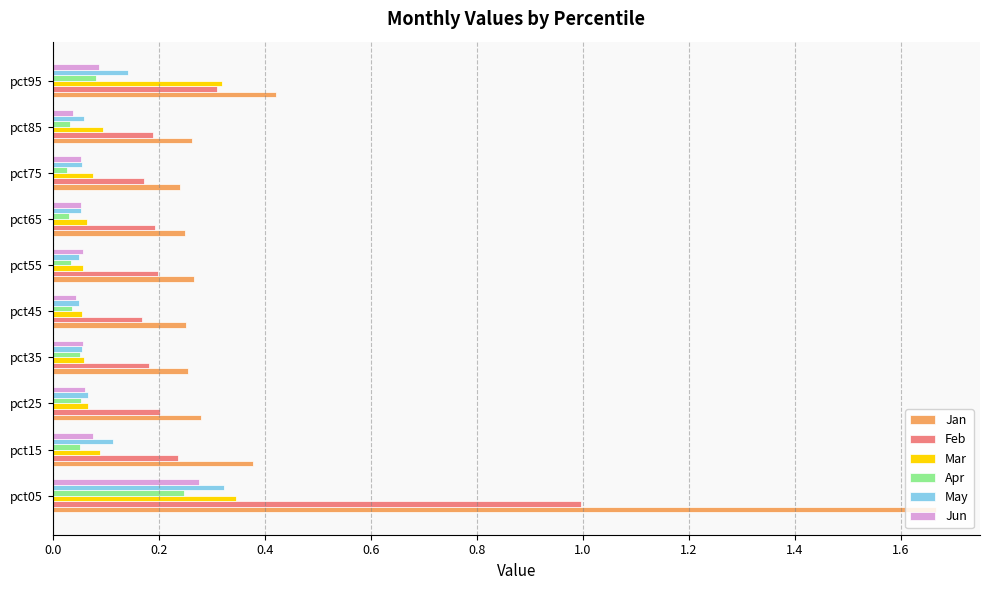

True or false: Feb has a value of 0.3 at pct35.

False